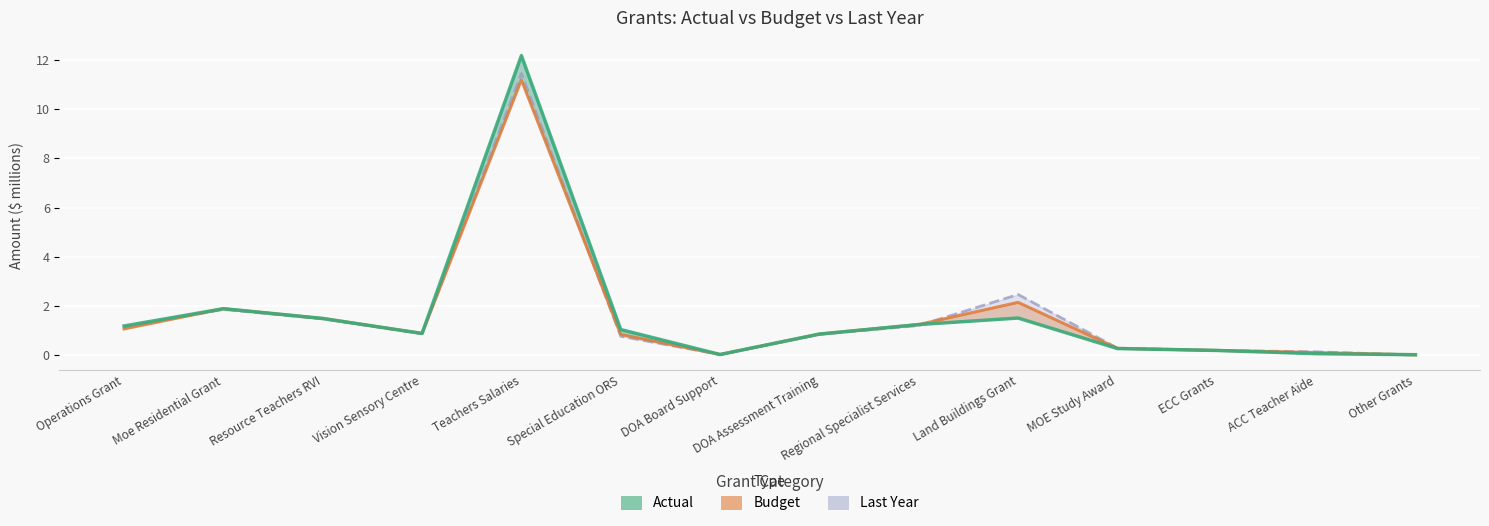

Count the number of data series in this chart.

3